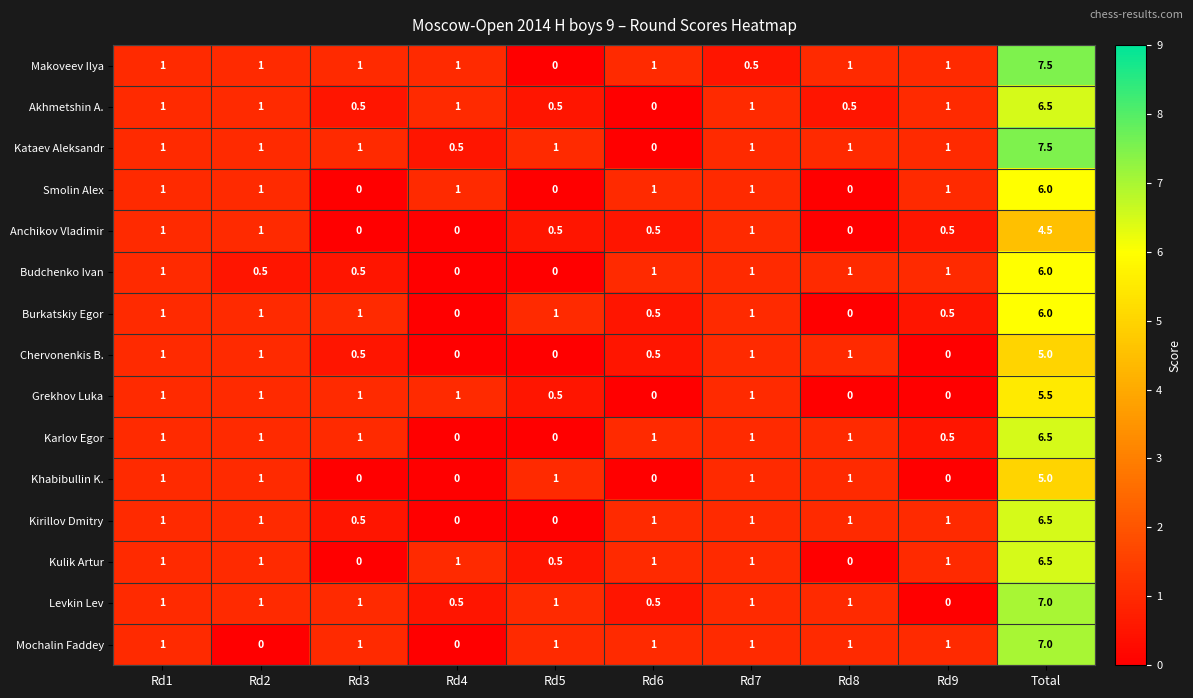

At which category is the sum across all series the highest?

Total